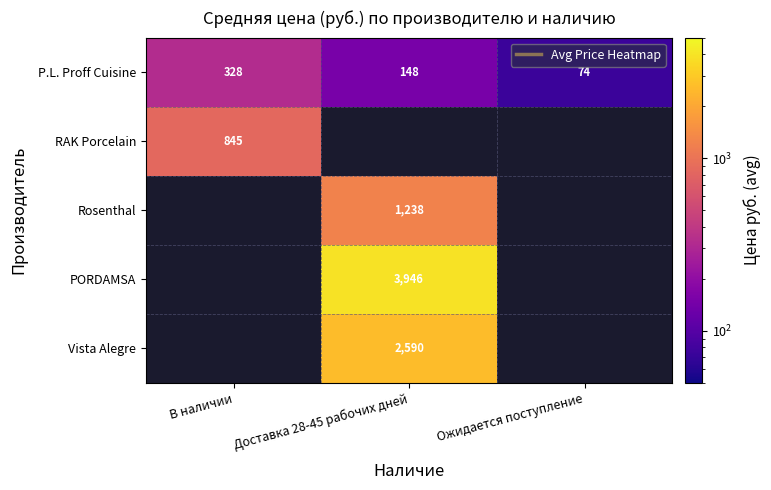

What is the average value of the P.L. Proff Cuisine series?

183